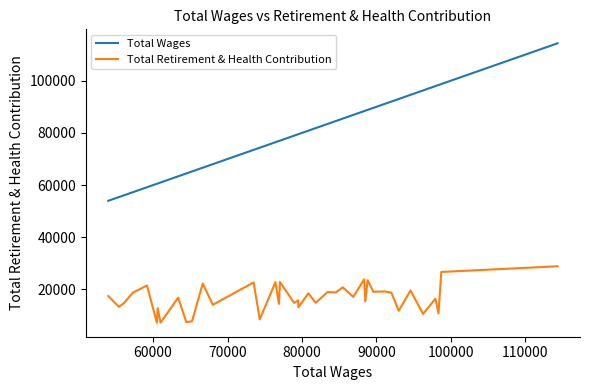

How many values in the Total Wages series are below 79520?

20